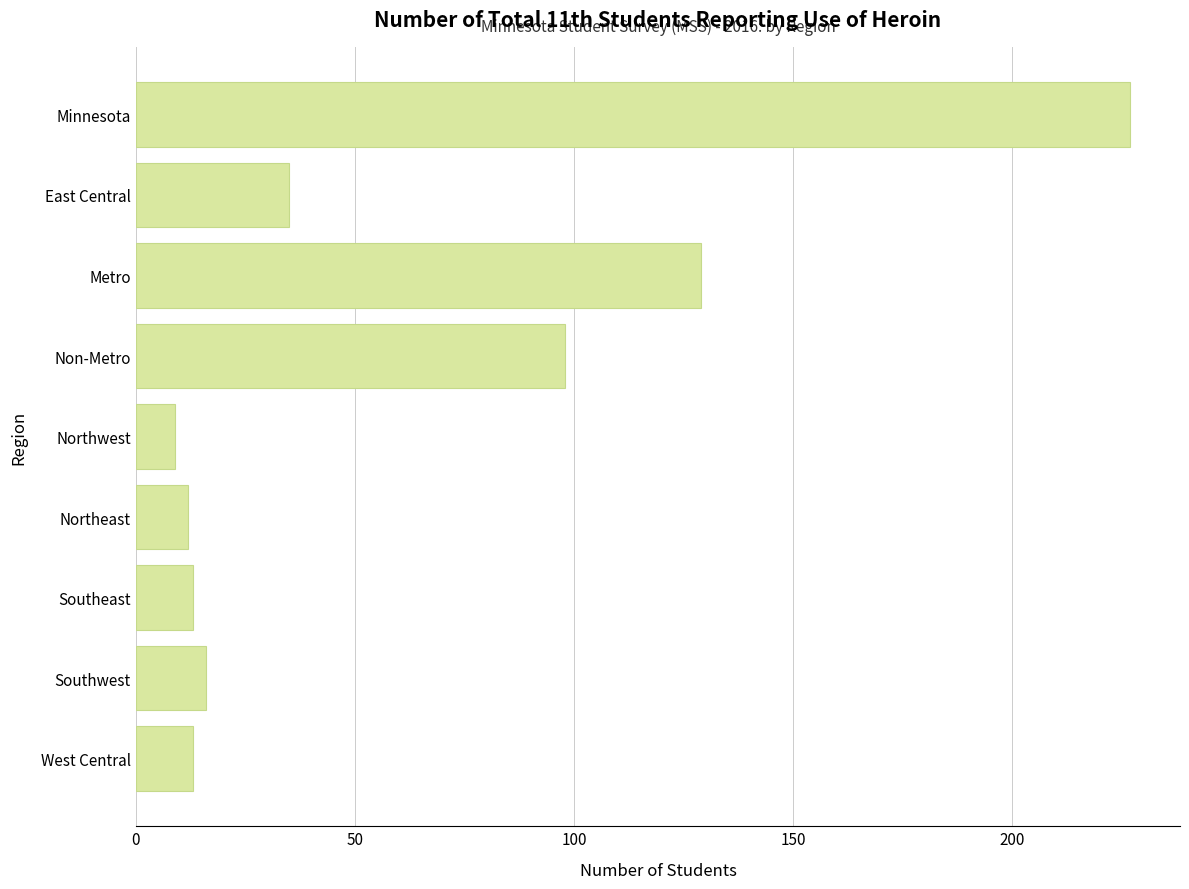

Approximately how many times larger is the value at Northeast compared to West Central?

0.9